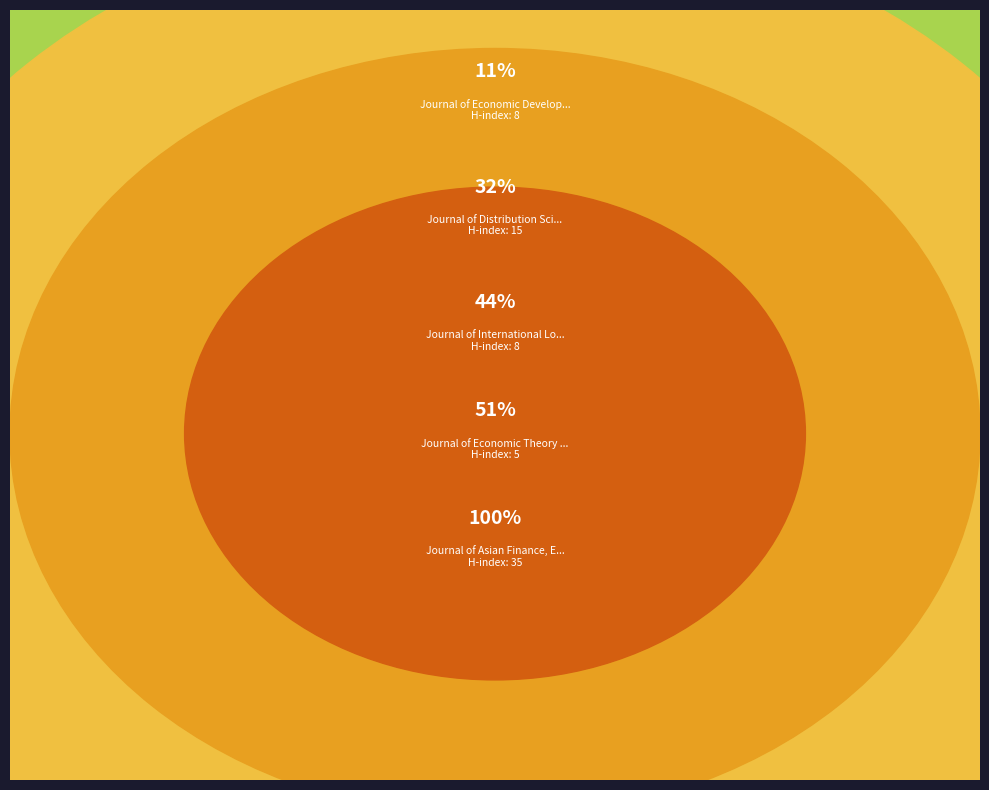

How many slices are in this pie chart?

5